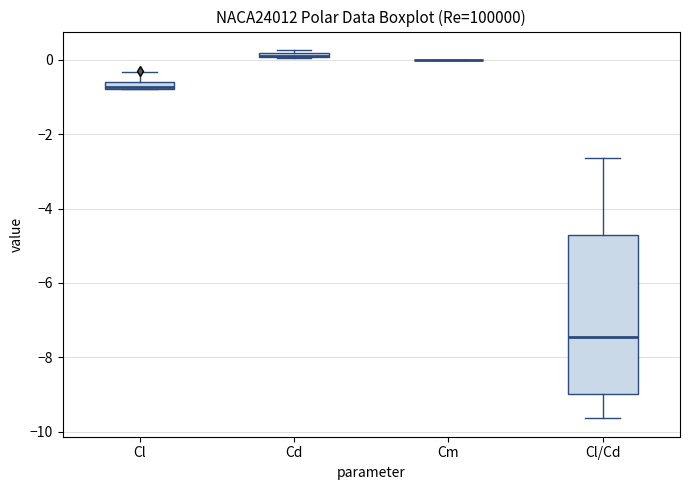

Where does the lower whisker of the box for Cl/Cd end on the y-axis? The values are not printed on the chart, so give them approximately, as read against the axis.

-9.6